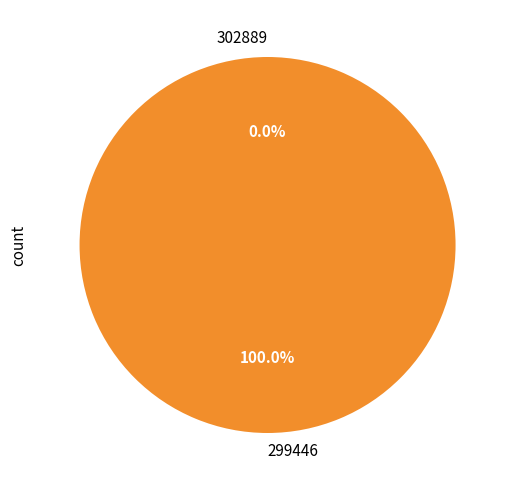

To the nearest percent, what portion does 299446 represent?

100%